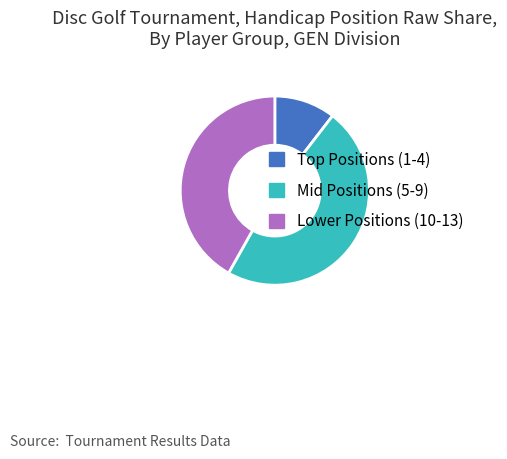

Rank the categories by value from highest to lowest.

Mid Positions (5-9), Lower Positions (10-13), Top Positions (1-4)